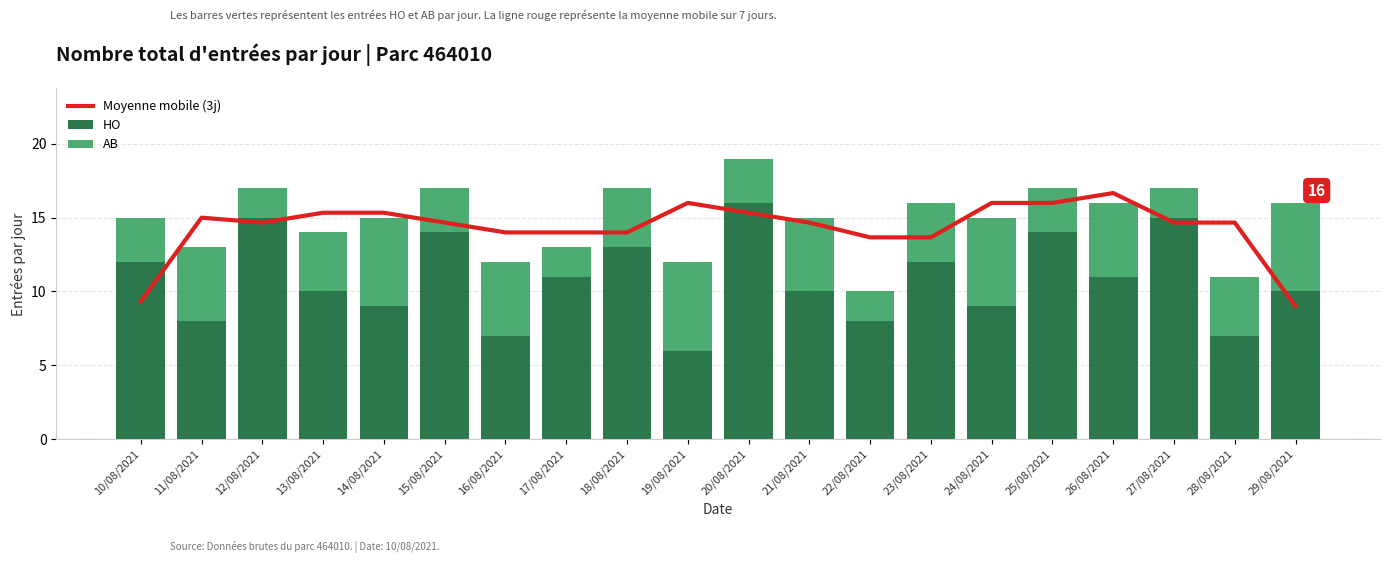

Is the value of AB at 19/08/2021 greater than the value of HO at 11/08/2021?

No